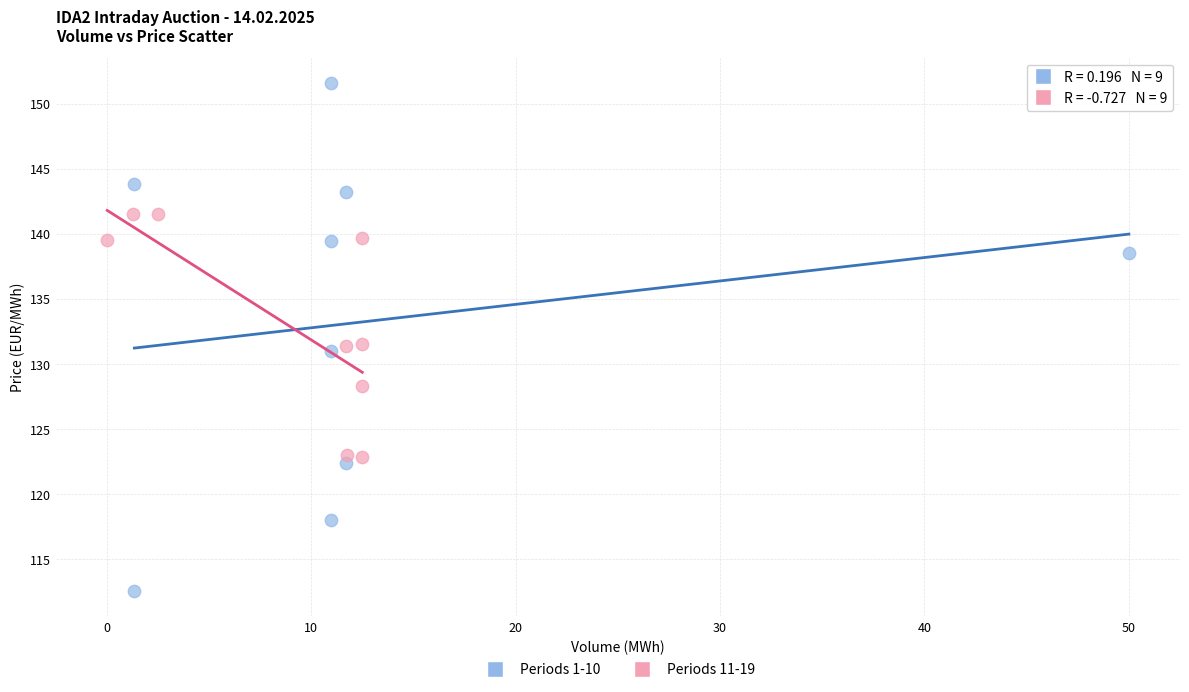

Which series contains the lowest Y value?

Periods 1-10